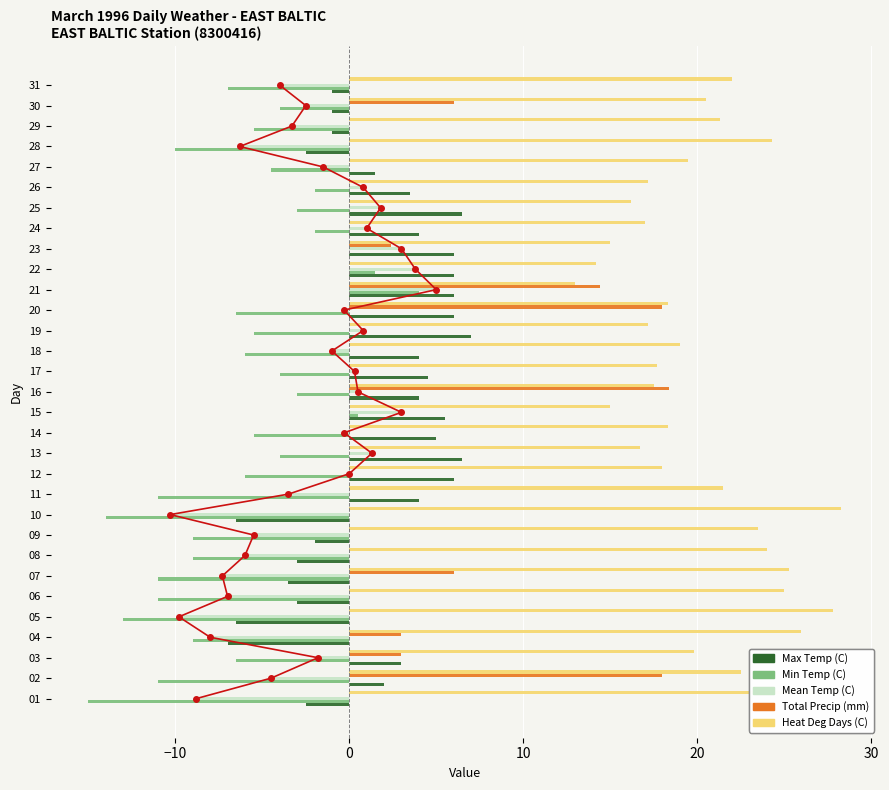

The value of Heat Deg Days (C) at 01 is 14.2. True or false?

False